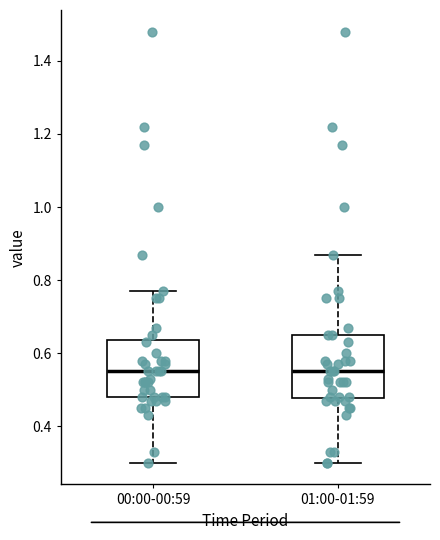

Reading left to right, transcribe this box plot: for each box, give where its median line is, the range the box spans, and where its two whiskers end, as read against the y-axis. The values are not printed on the chart, so give them approximately, as read against the axis.

00:00-00:59: median 0.56, box 0.48 to 0.64, whiskers 0.30 to 0.78
01:00-01:59: median 0.56, box 0.48 to 0.66, whiskers 0.30 to 0.88